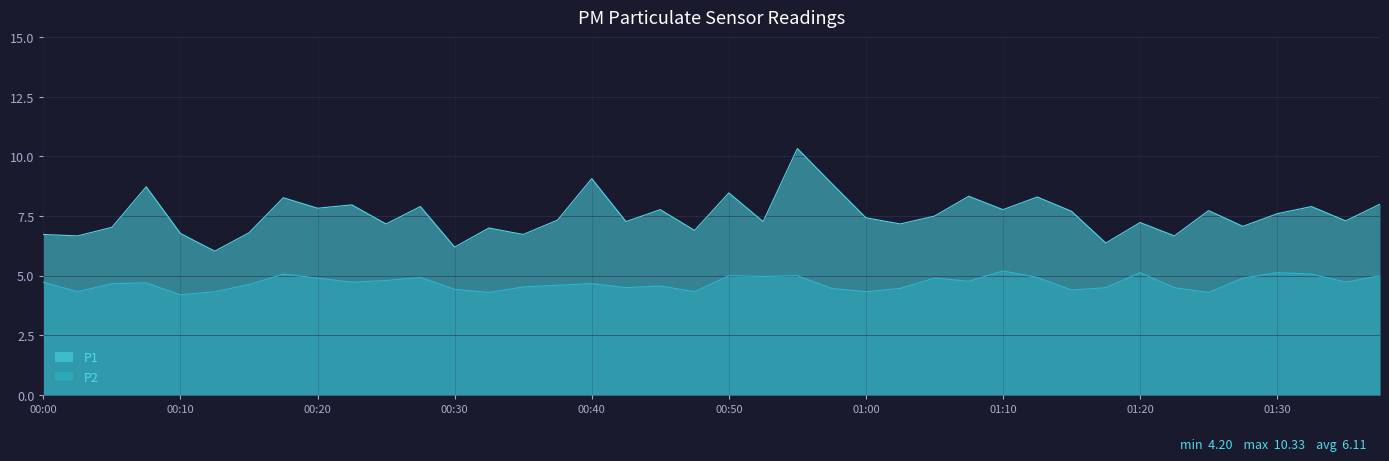

At which label is P2 closest to 4?

00:10